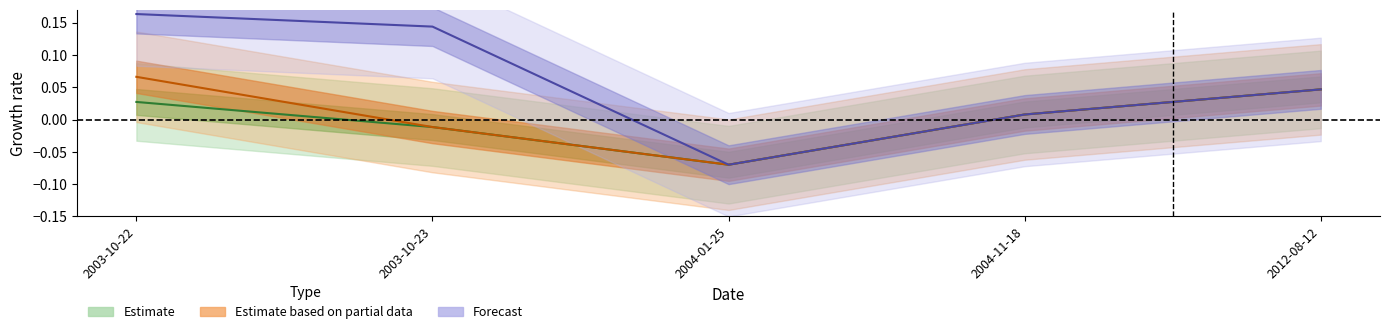

Which label corresponds to the smallest value in the chart?

2004-01-25